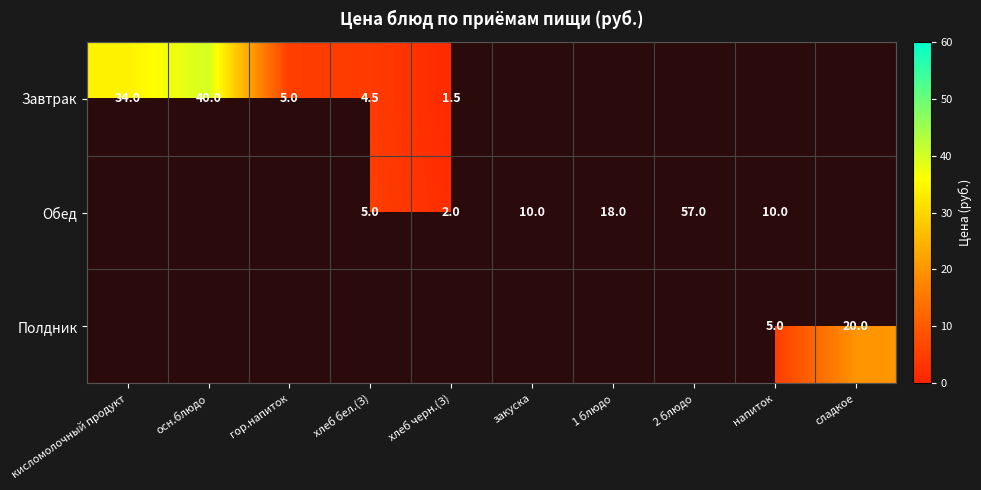

Is it true that Завтрак equals 3.2 at гор.напиток?

False